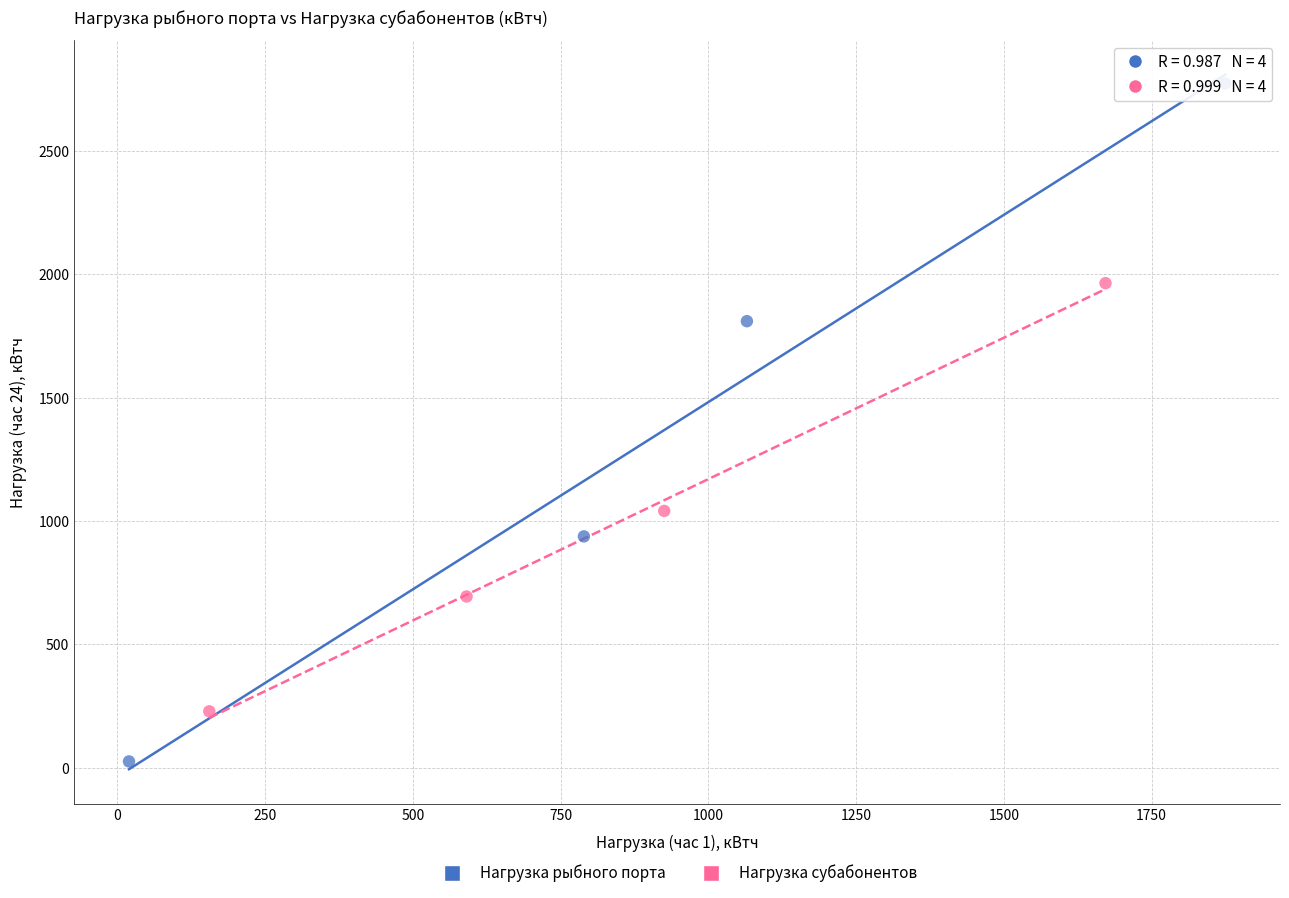

What are all the series names shown in the legend?

Нагрузка рыбного порта, Нагрузка субабонентов